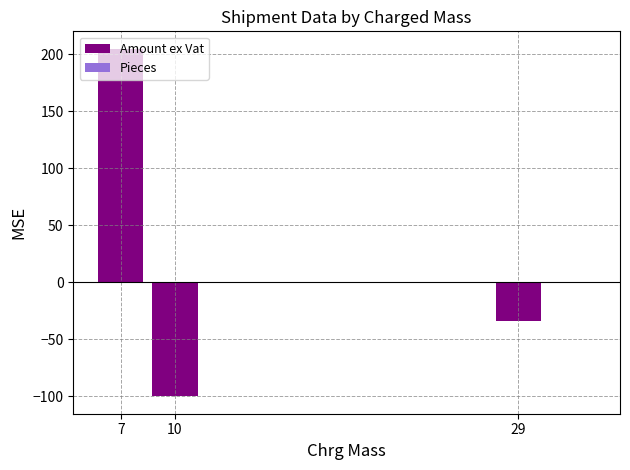

What is the total value across all series at 10?

-100.2